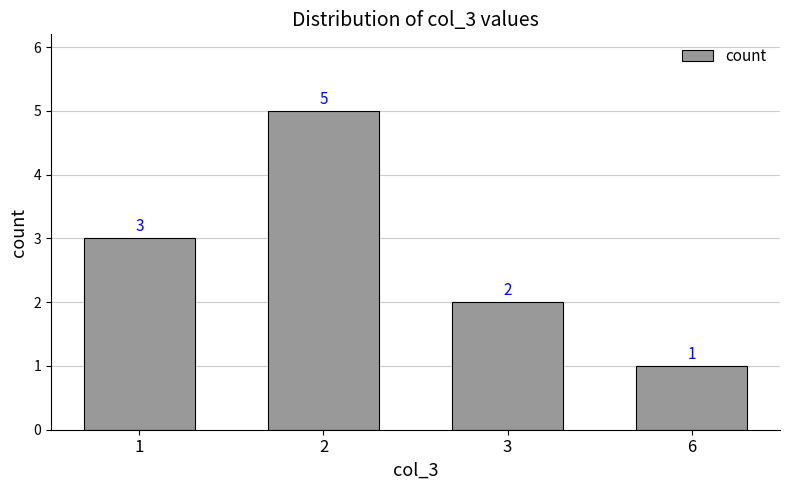

List the labels in order of value, smallest first.

6, 3, 1, 2